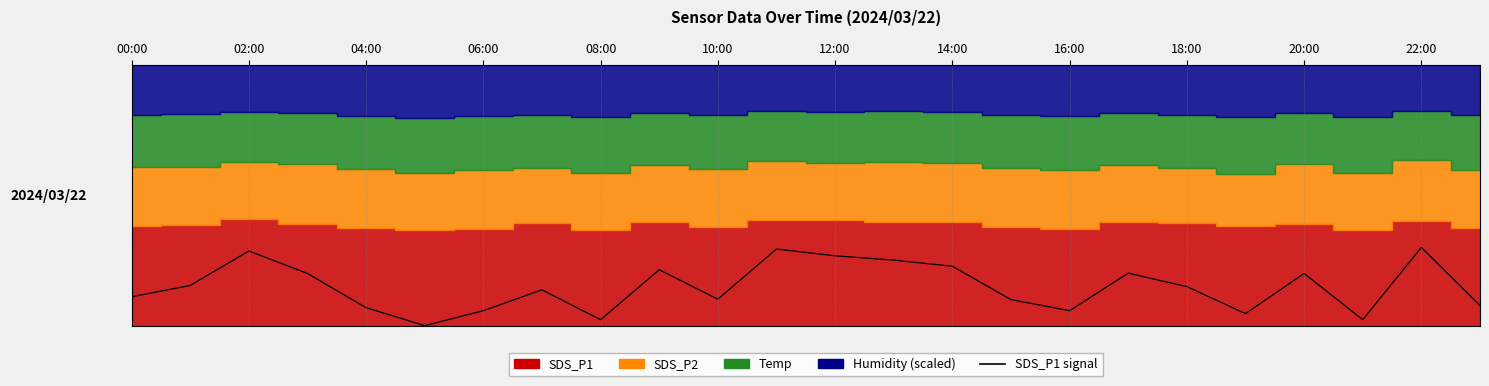

What is the sum of the values at 20:00 and 06:00?

0.3